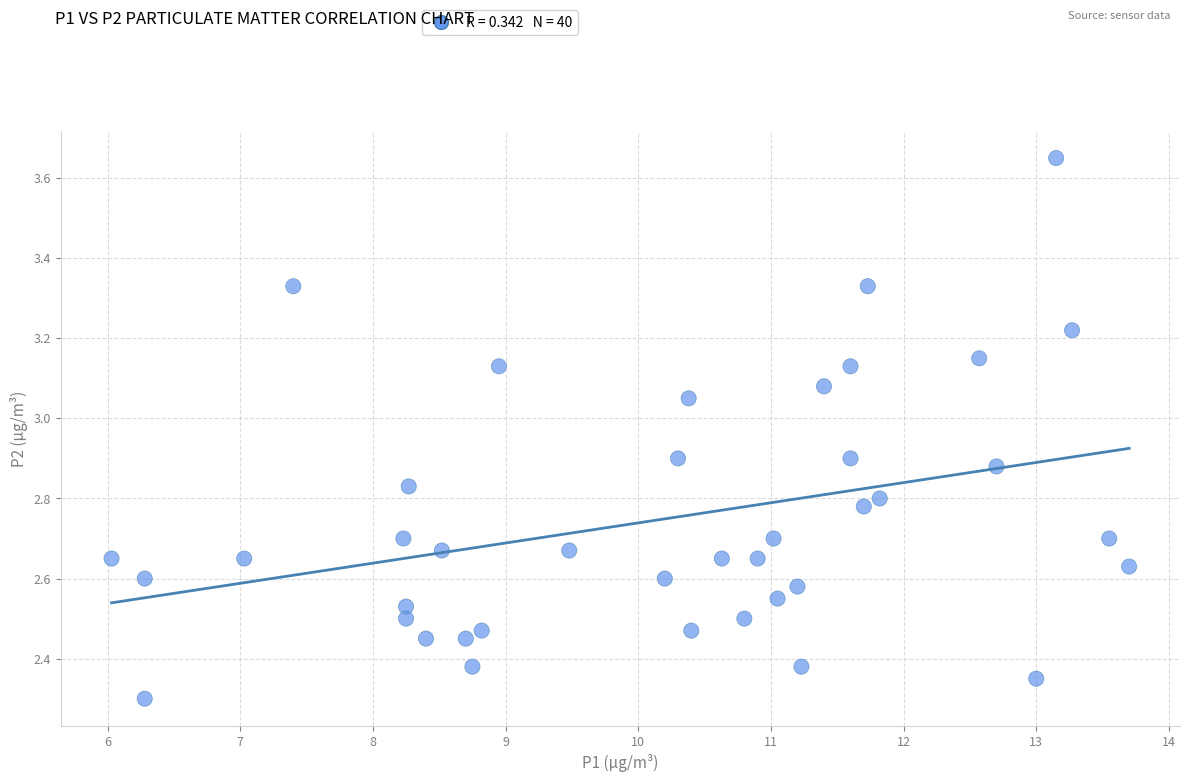

What Y value in the scatter plot is closest to 2?

2.3